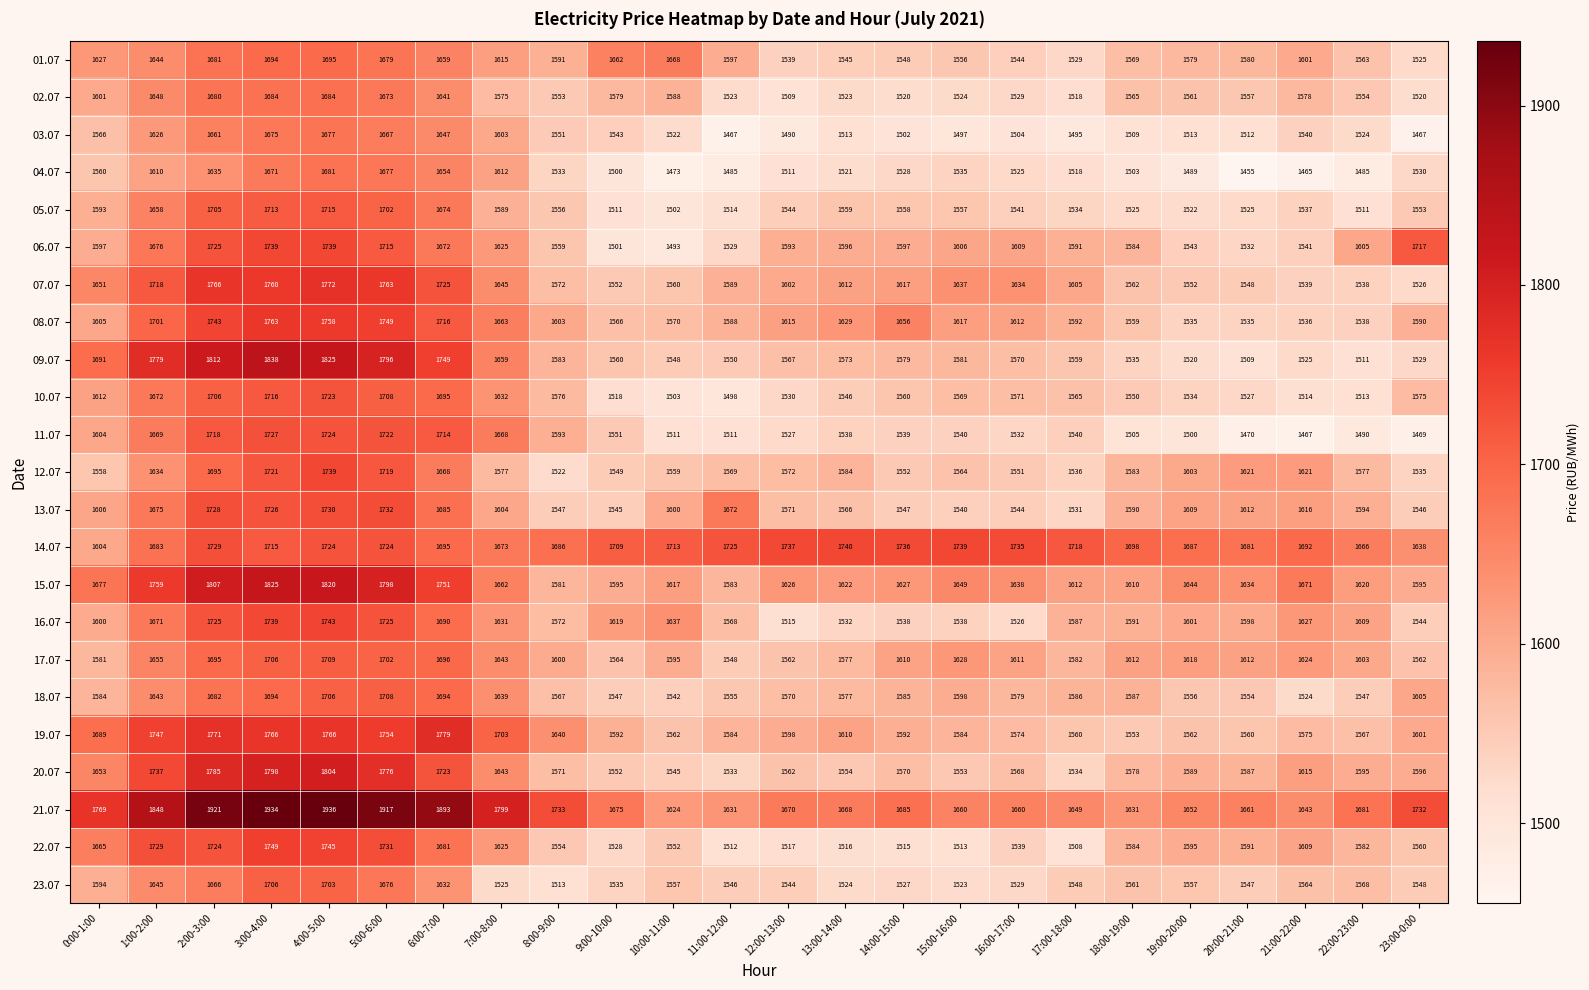

Is it true that 14.07 equals 1604 at 0:00-1:00?

True